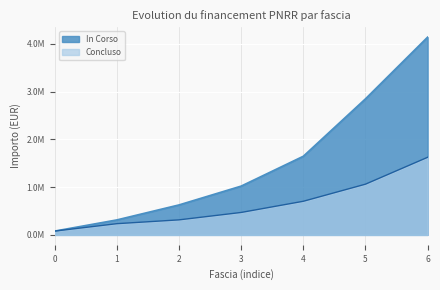

What are all the series names shown in the legend?

In Corso, Concluso